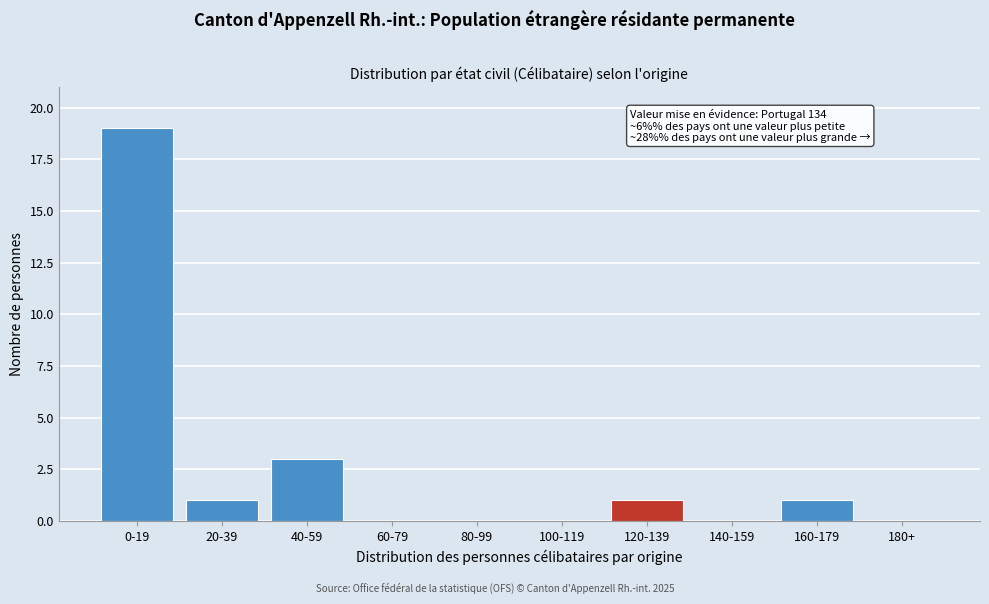

Reading left to right, list all the values displayed in this chart.

0-19=19	20-39=1	40-59=3	60-79=0	80-99=0	100-119=0	120-139=1	140-159=0	160-179=1	180+=0